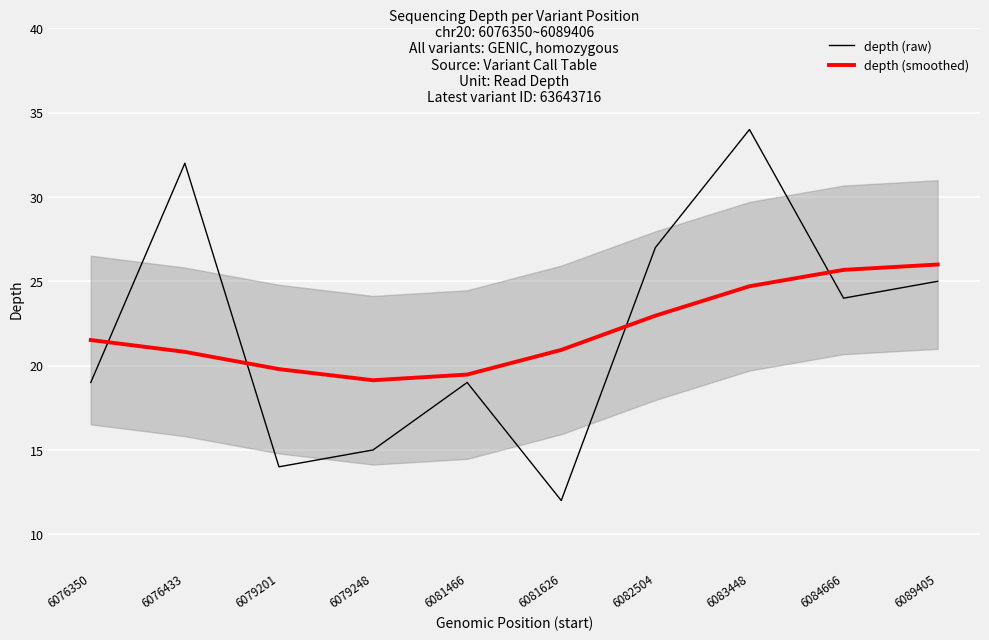

Between 6076433 and 6083448, which series saw the biggest shift?

depth (smoothed)